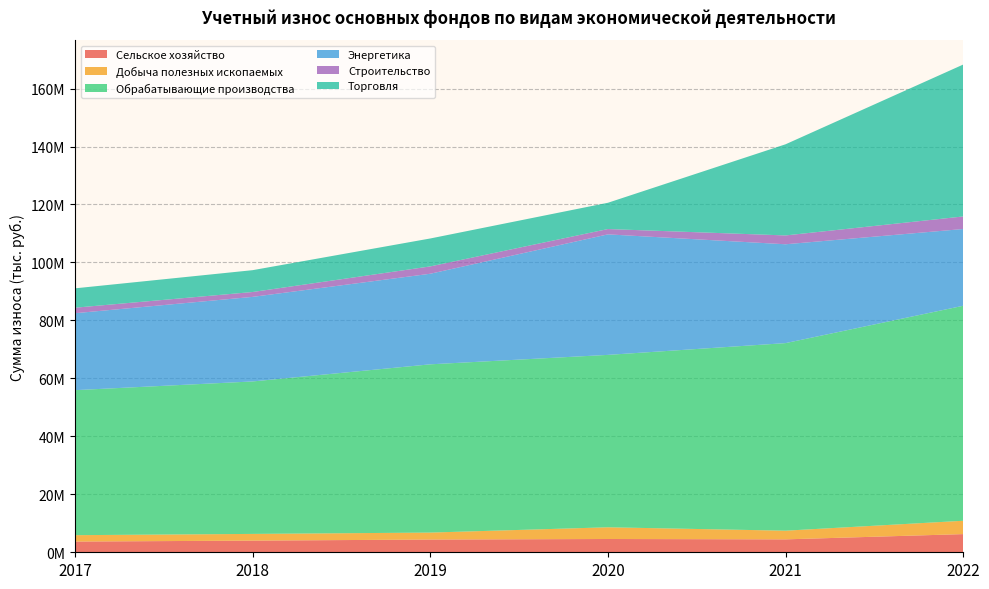

Reading left to right, what are all the values shown in this chart?

Сельское хозяйство: 2017=3698570	2018=4020012	2019=4396316	2020=4581317	2021=4457765	2022=6269359
Добыча полезных ископаемых: 2017=2203589	2018=2318946	2019=2399679	2020=4042112	2021=2993220	2022=4604225
Обрабатывающие производства: 2017=50035947	2018=52605826	2019=58056638	2020=59486585	2021=64722181	2022=74185189
Энергетика: 2017=26548650	2018=29181171	2019=31254753	2020=41583496	2021=34103388	2022=26482550
Строительство: 2017=1901681	2018=1678662	2019=2532165	2020=1838361	2021=3047449	2022=4333022
Торговля: 2017=6681702	2018=7535481	2019=9636740	2020=9062374	2021=31450587	2022=52412811